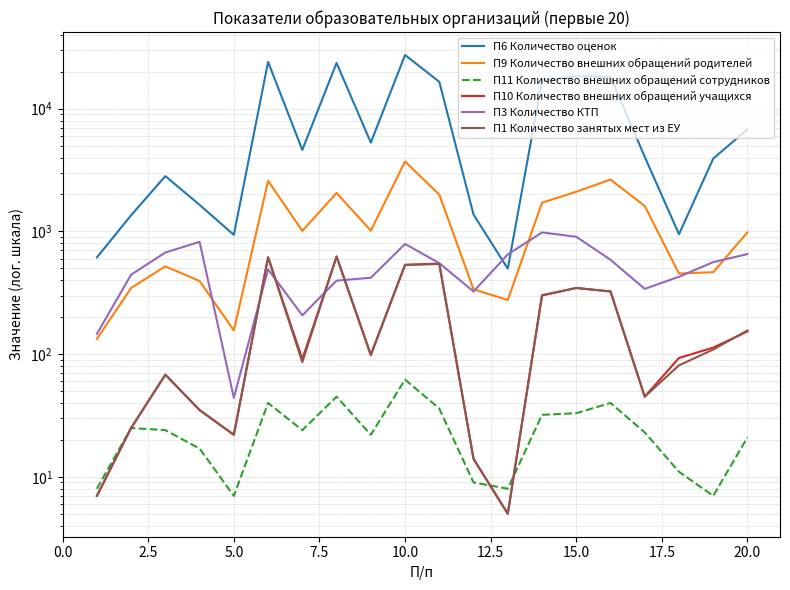

Is the value of П11 Количество внешних обращений сотрудников at 20.0 greater than the value of П1 Количество занятых мест из ЕУ at 17?

No